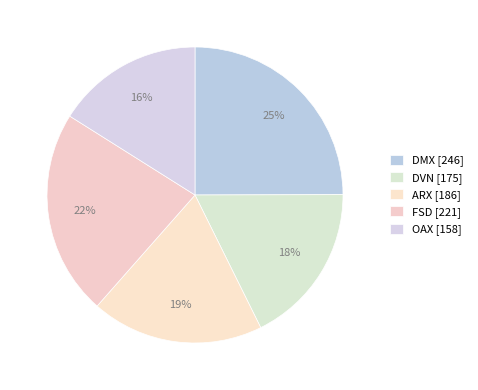

How many segments does this pie chart have?

5